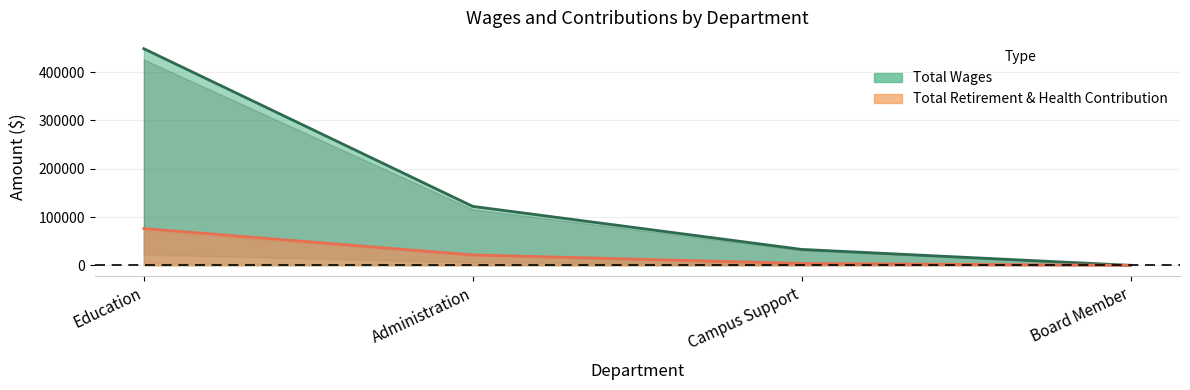

What is the difference between the Total Wages values at Education and Administration?

326418